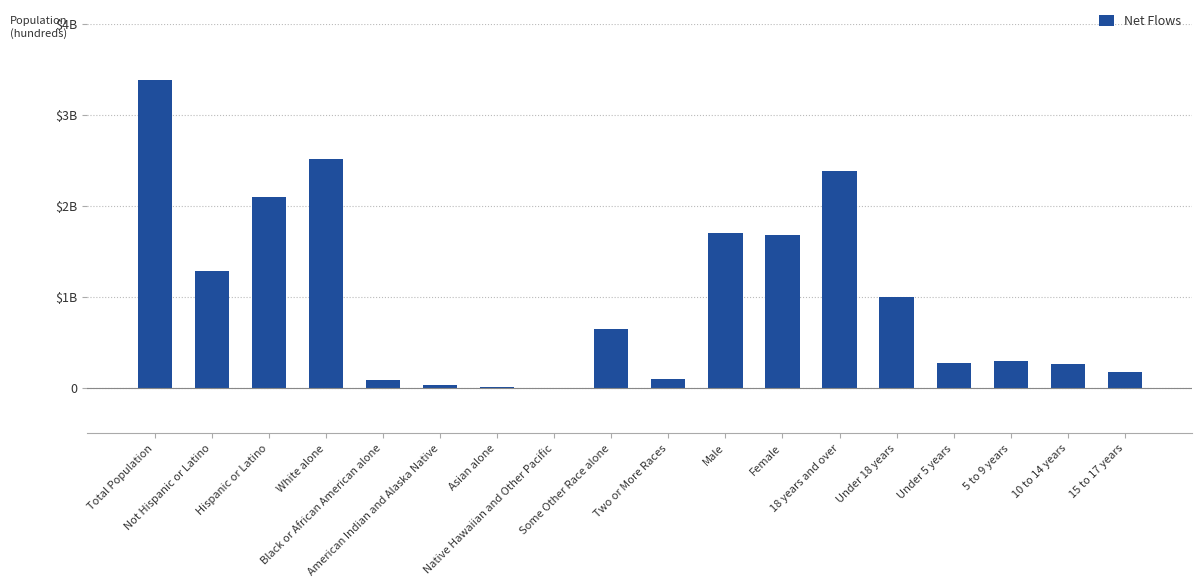

What is the average value?

994